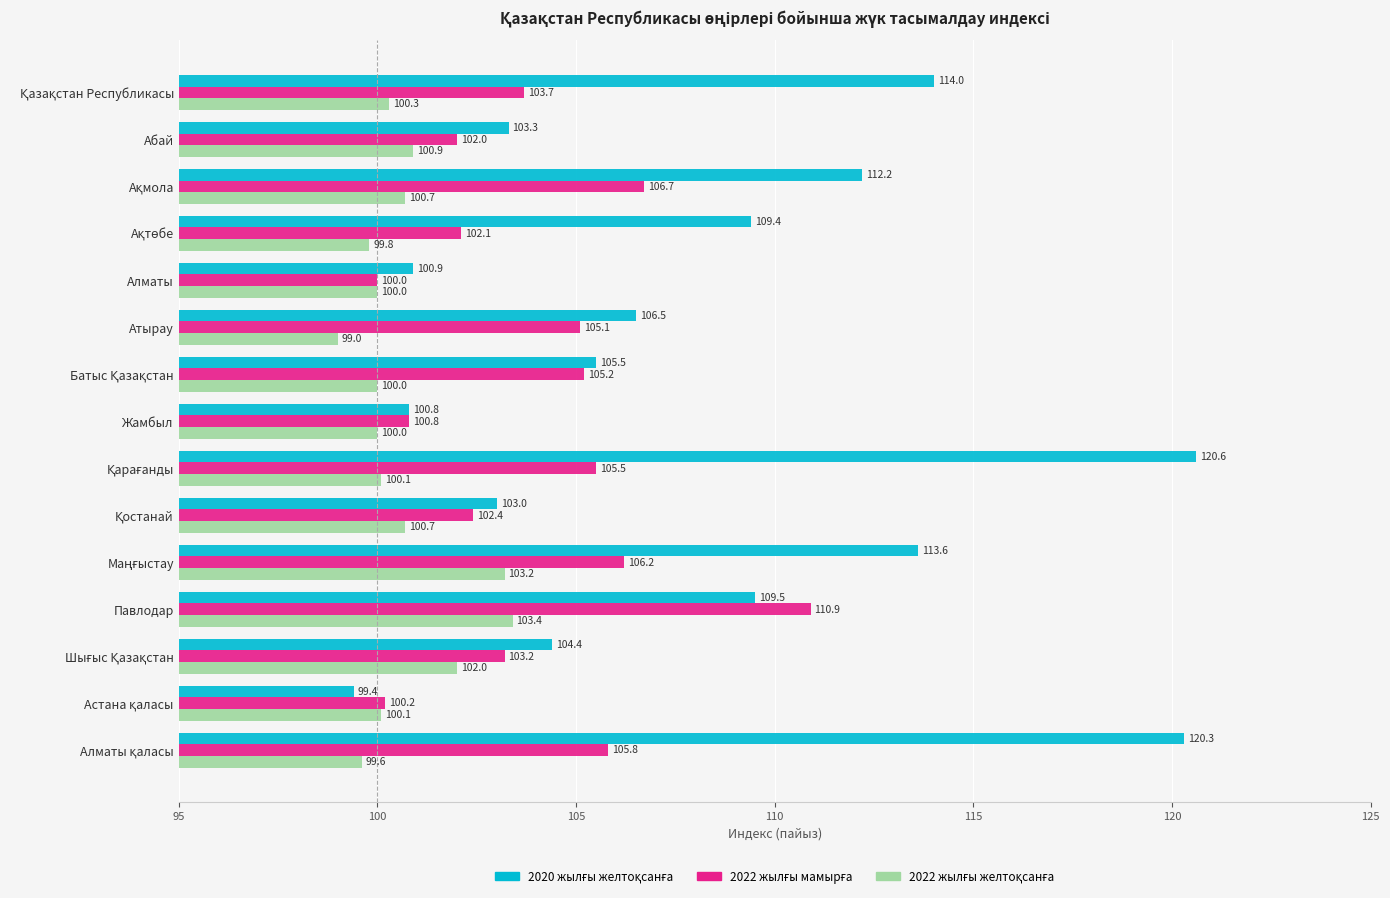

What is the smallest value displayed?

99.0